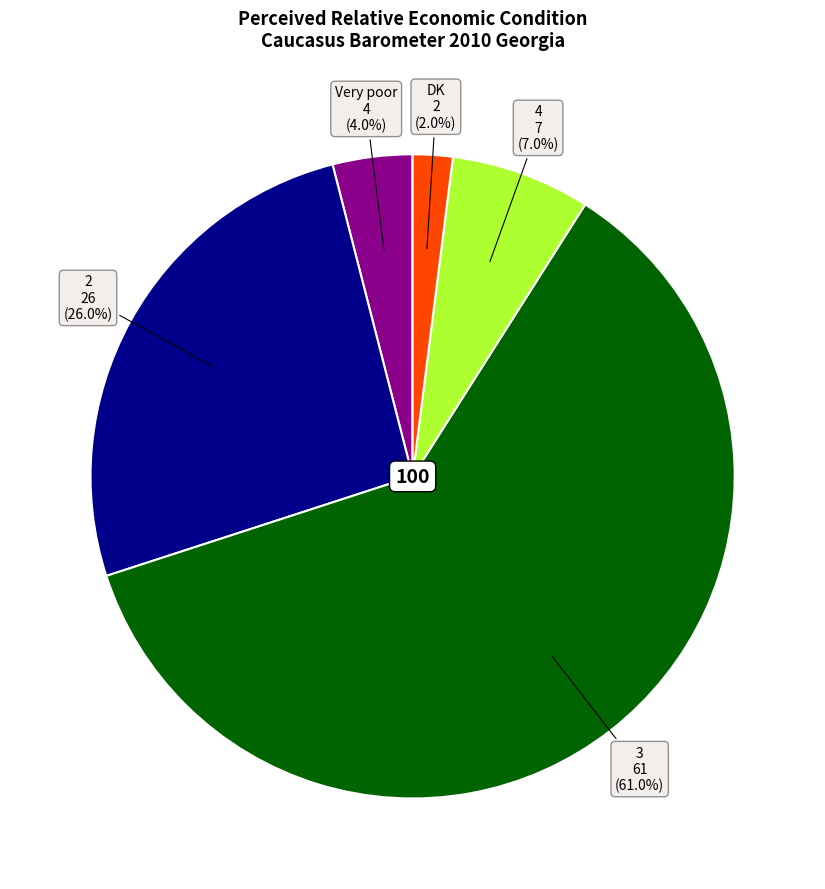

Is there any slice that represents more than half of the pie?

Yes